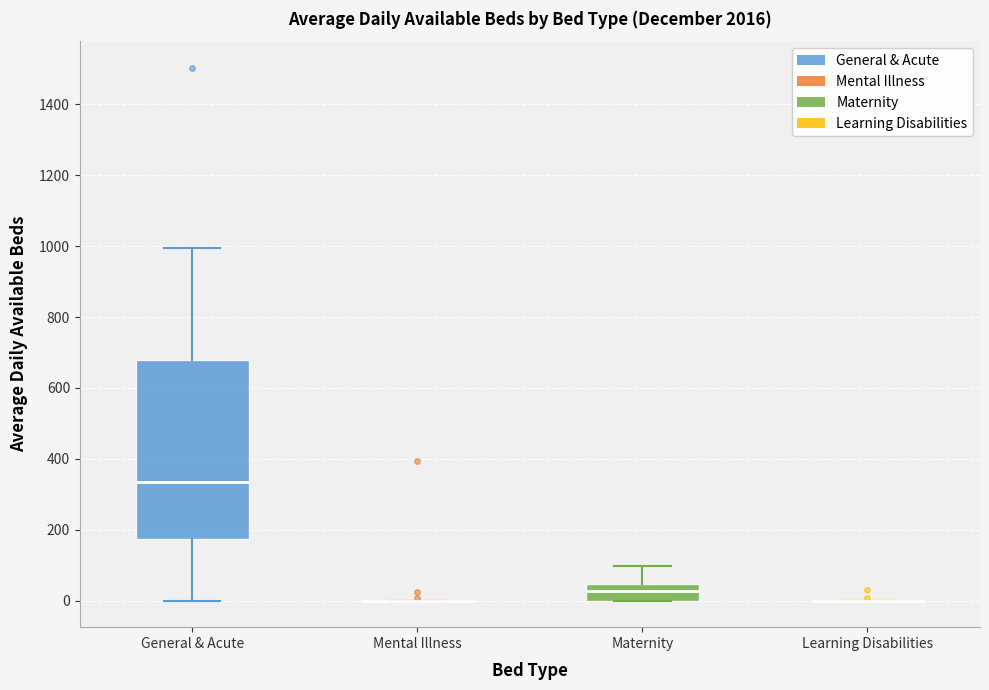

Reading left to right, read every box against the y-axis: the position of its median line, the range the box covers, and the ends of its whiskers. The values are not printed on the chart, so give them approximately, as read against the axis.

General & Acute: median 340, box 180 to 680, whiskers 0 to 1000
Mental Illness: box collapsed to a line at 0, whiskers 0 to 0
Maternity: median 20, box 0 to 40, whiskers 0 to 100
Learning Disabilities: box collapsed to a line at 0, whiskers 0 to 0